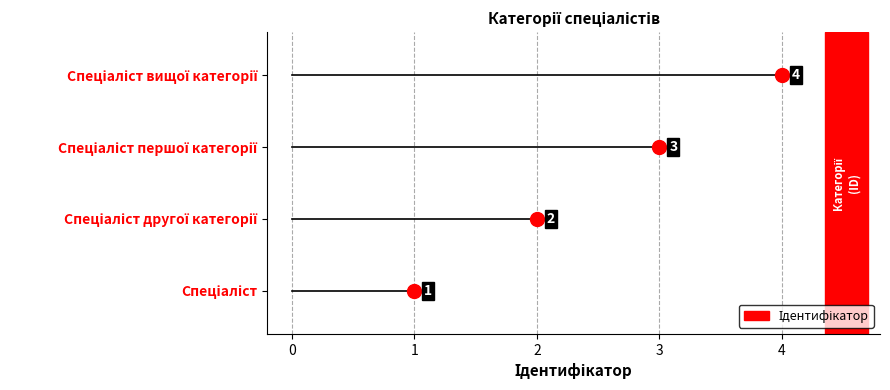

What is the sum of the values at Спеціаліст вищої категорії and Спеціаліст першої категорії?

7